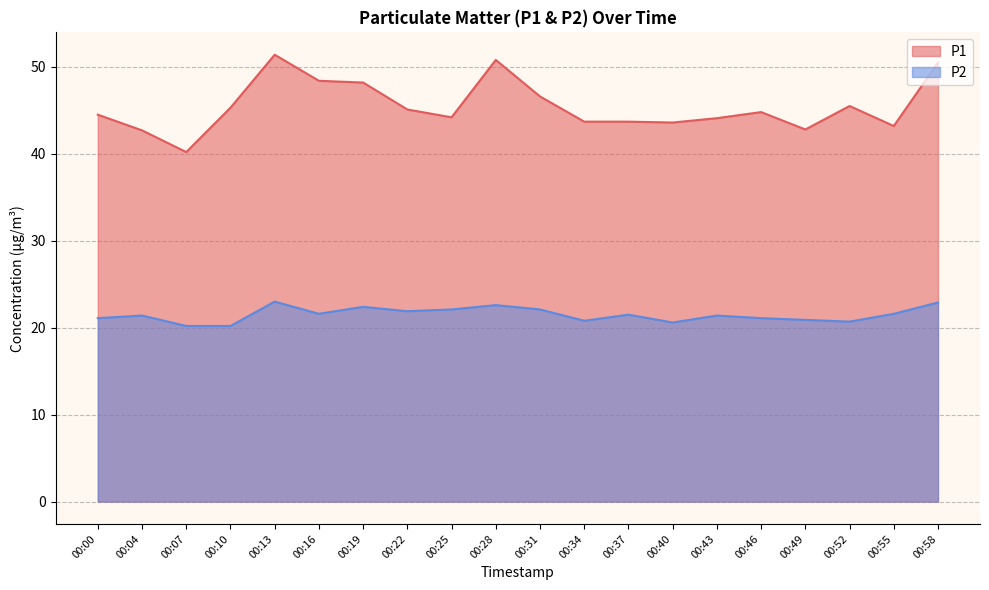

True or false: P1 and P2 cross at least once.

False